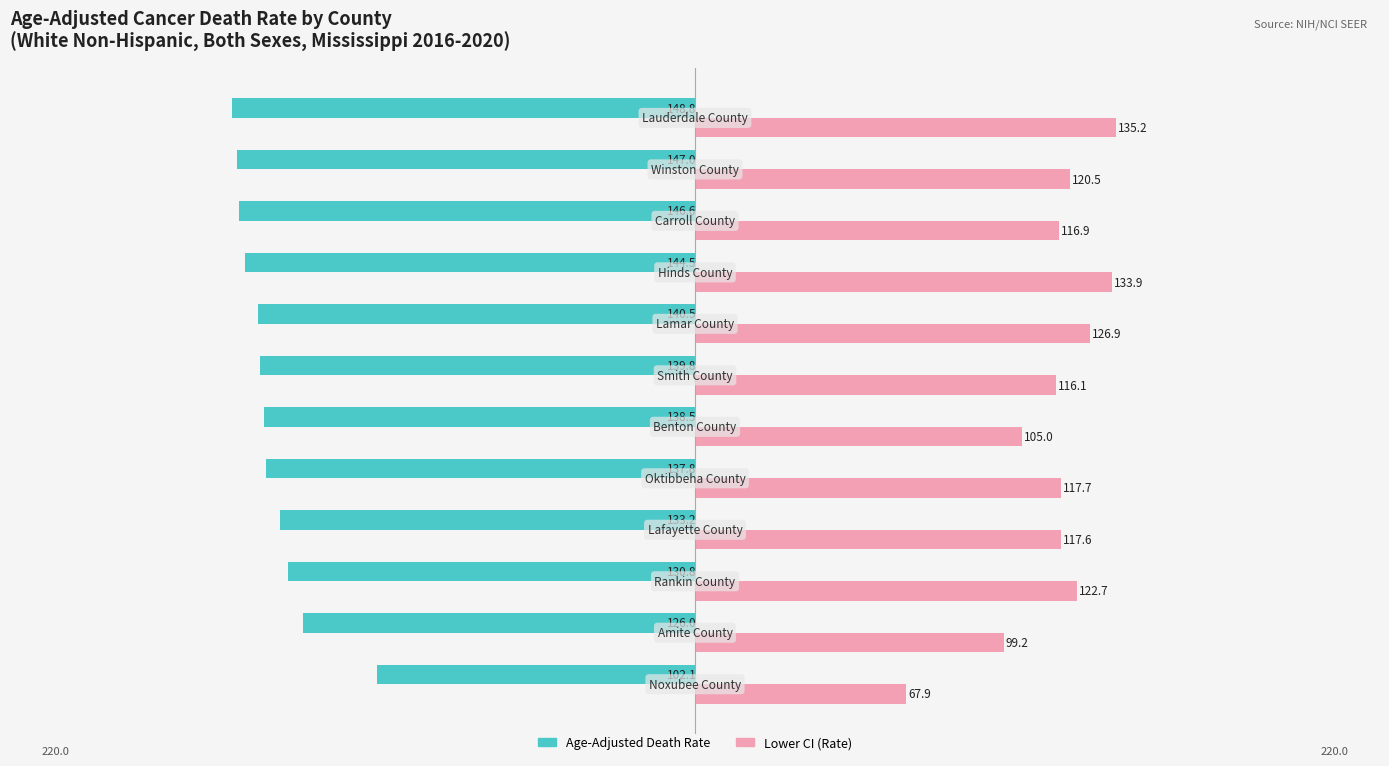

Does the chart contain stacked bars?

No